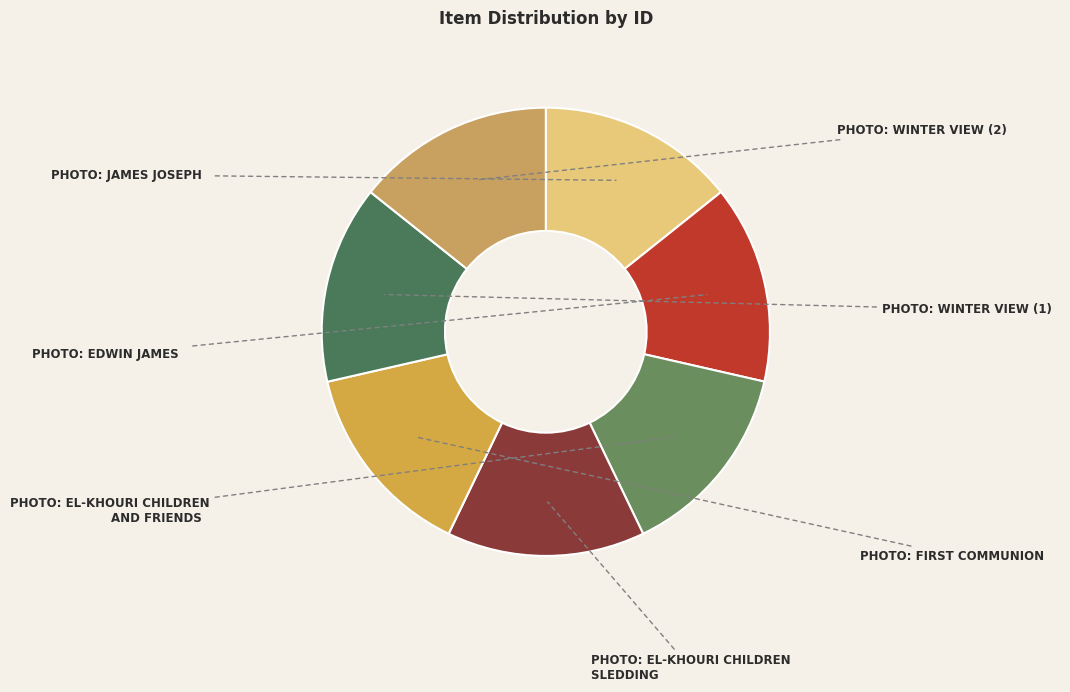

Rank the categories by value from highest to lowest.

Photo: Winter View from El-Khouri Living (2), Photo: Winter View from El-Khouri Living (1), Photo: El-Khouri Children Sledding, Photo: El-Khouri Children and Friends, Photo: First Communion in Andrews, Photo: James Joseph, Marsha El-Khouri, Photo: Edwin James, Marsha El-Khouri